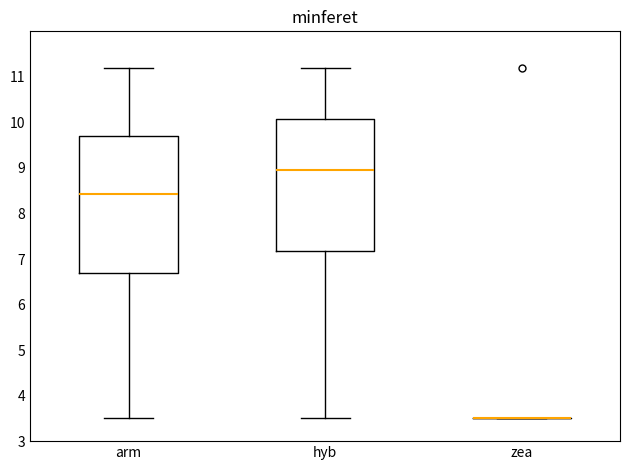

Reading left to right, read every box against the y-axis: the position of its median line, the range the box covers, and the ends of its whiskers. The values are not printed on the chart, so give them approximately, as read against the axis.

arm: median 8.4, box 6.7 to 9.7, whiskers 3.5 to 11.2
hyb: median 9.0, box 7.2 to 10.1, whiskers 3.5 to 11.2
zea: box collapsed to a line at 3.5, whiskers 3.5 to 3.5